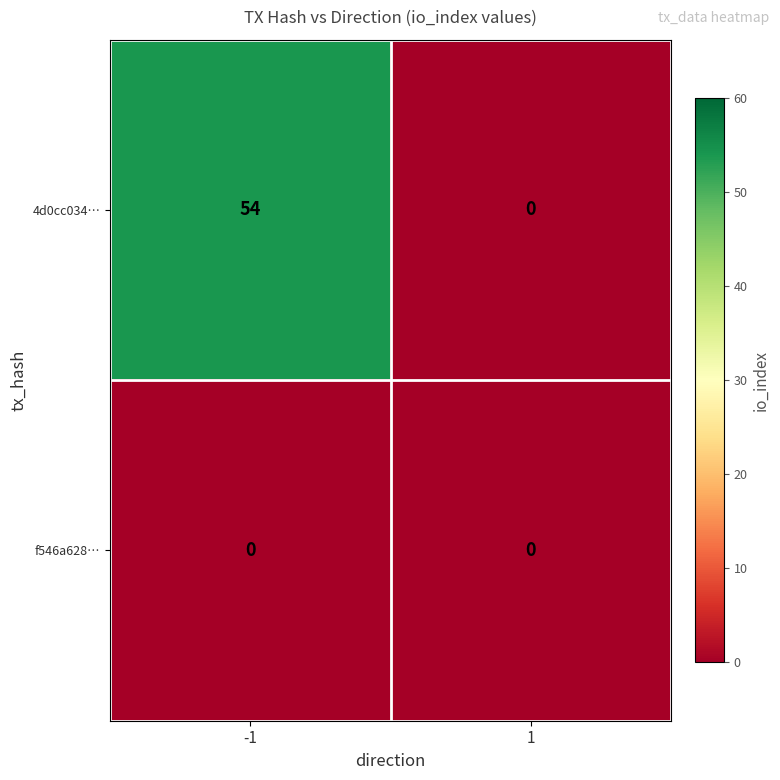

Reading right to left, list all the values displayed in this chart.

4d0cc034…: 1=0	-1=54
f546a628…: 1=0	-1=0